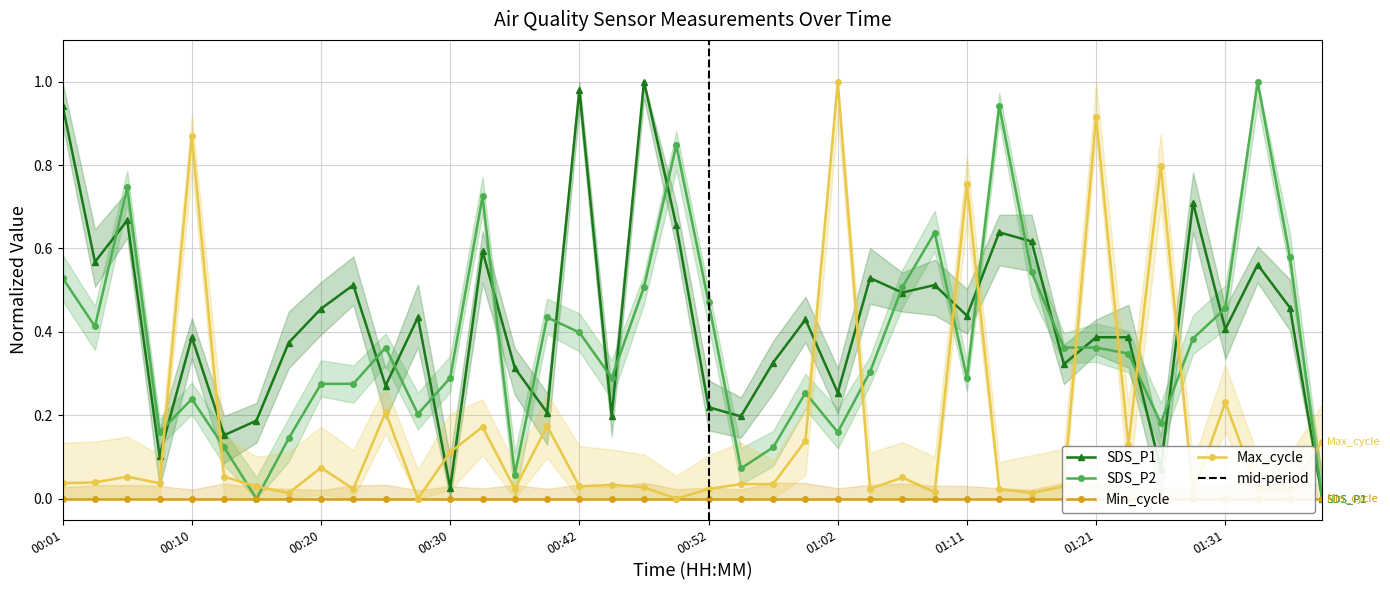

What is the average value of the SDS_P1 series?

0.4